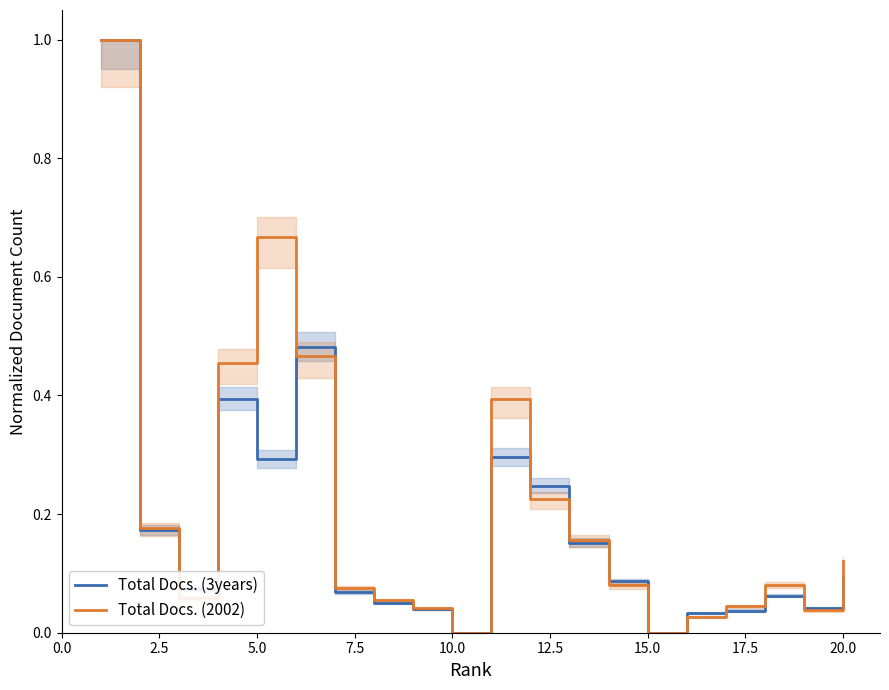

Does the chart display data point markers on the line(s)?

No